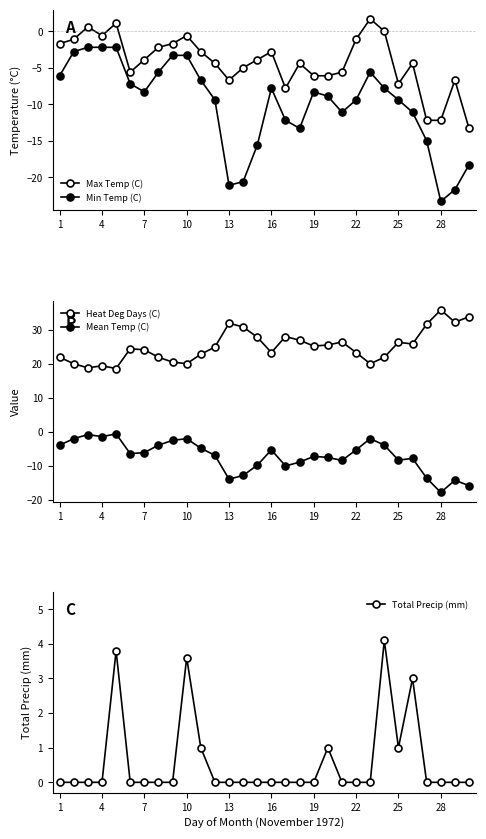

Is it true that Total Precip (mm) equals 0.0 at 1?

True